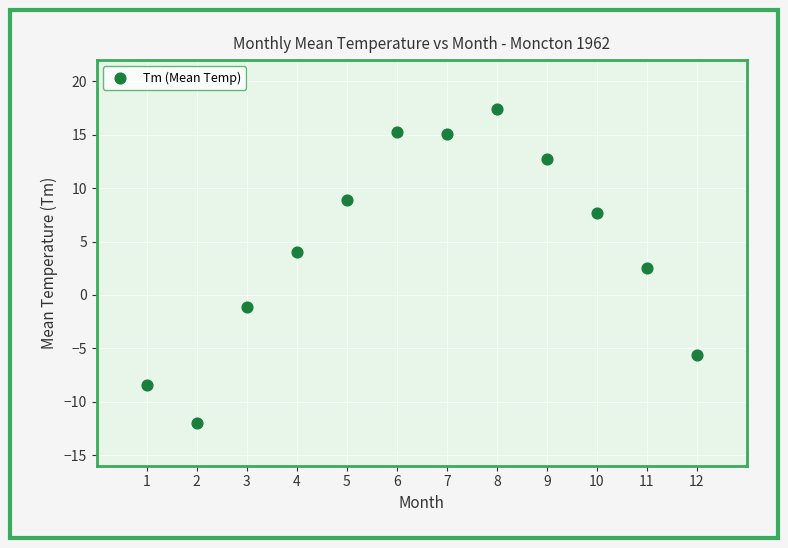

What is the average Y value?

4.7